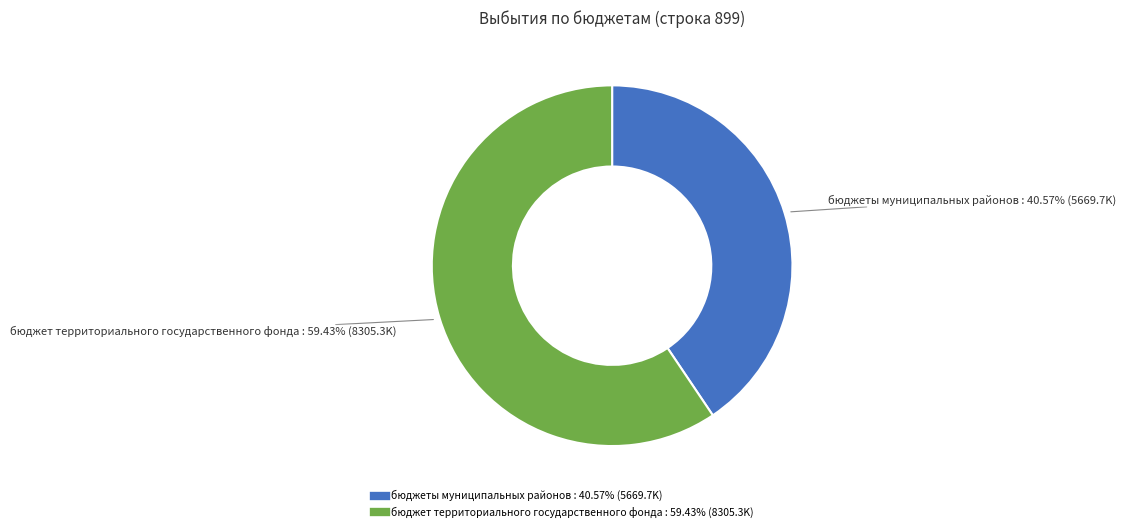

What is the ratio of the value at бюджет территориального государственного фонда to the value at бюджеты муниципальных районов?

1.5